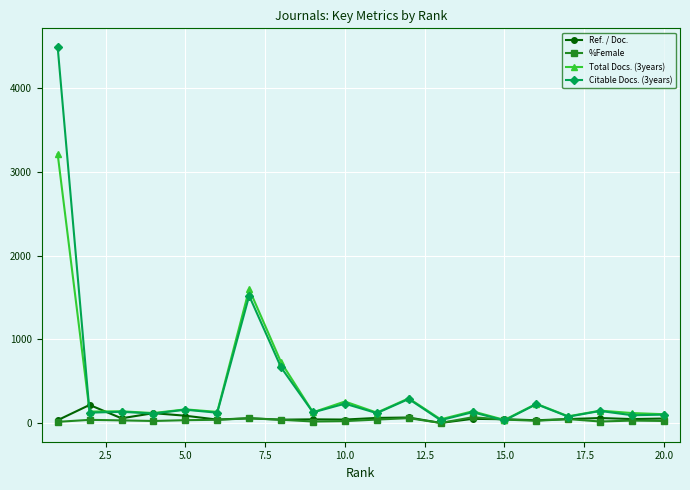

What are all the series names shown in the legend?

Ref. / Doc., %Female, Total Docs. (3years), Citable Docs. (3years)